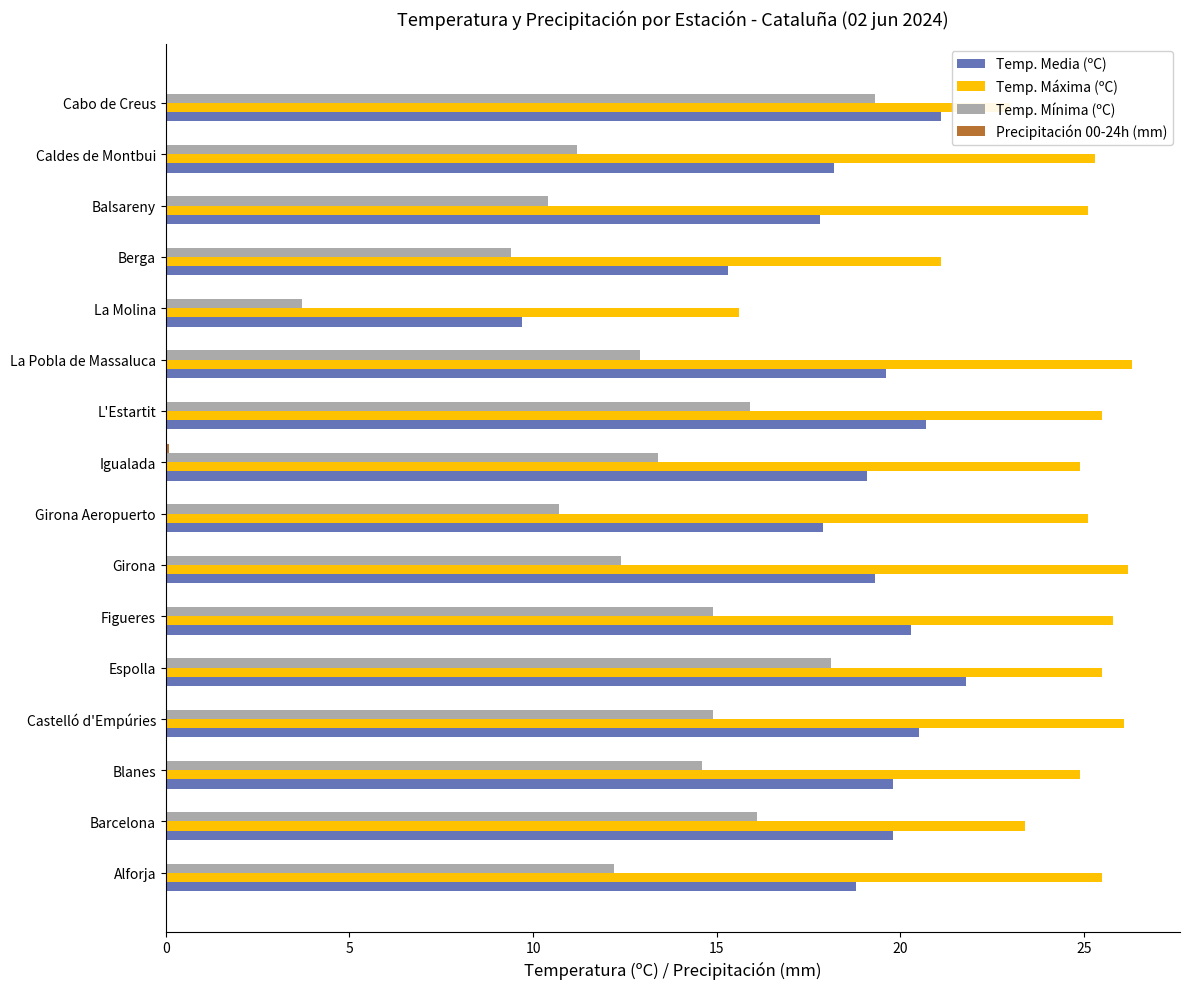

What is the sum of all Temp. Media (ºC) values?

299.7